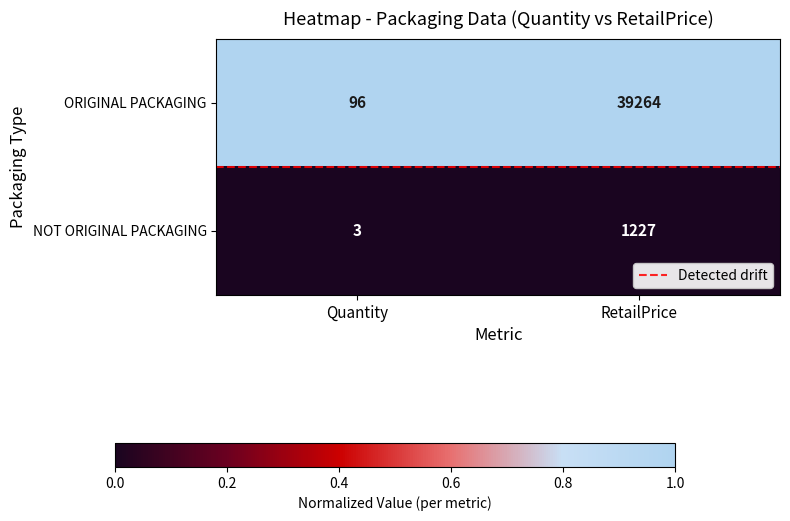

The value of ORIGINAL PACKAGING at RetailPrice is 20319. True or false?

False